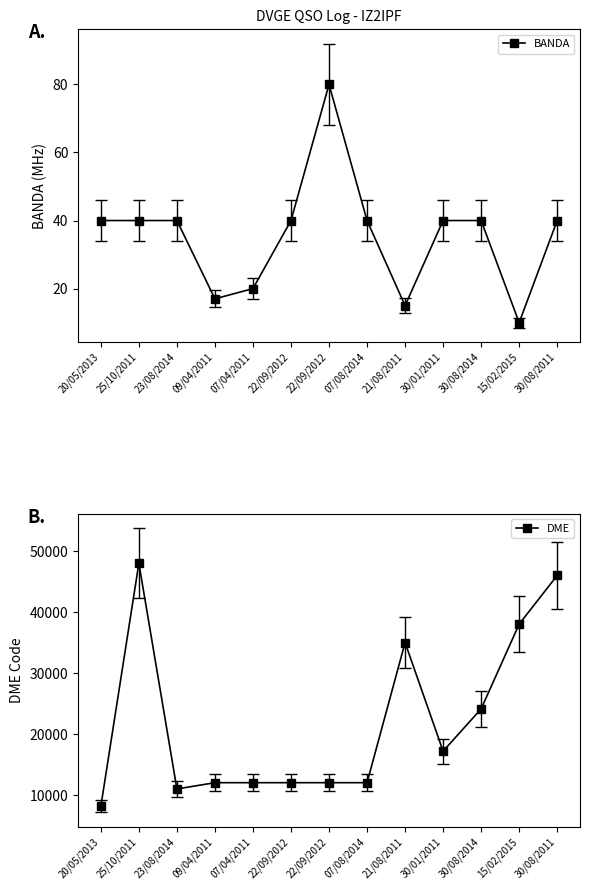

At which label does BANDA first exceed 40?

22/09/2012